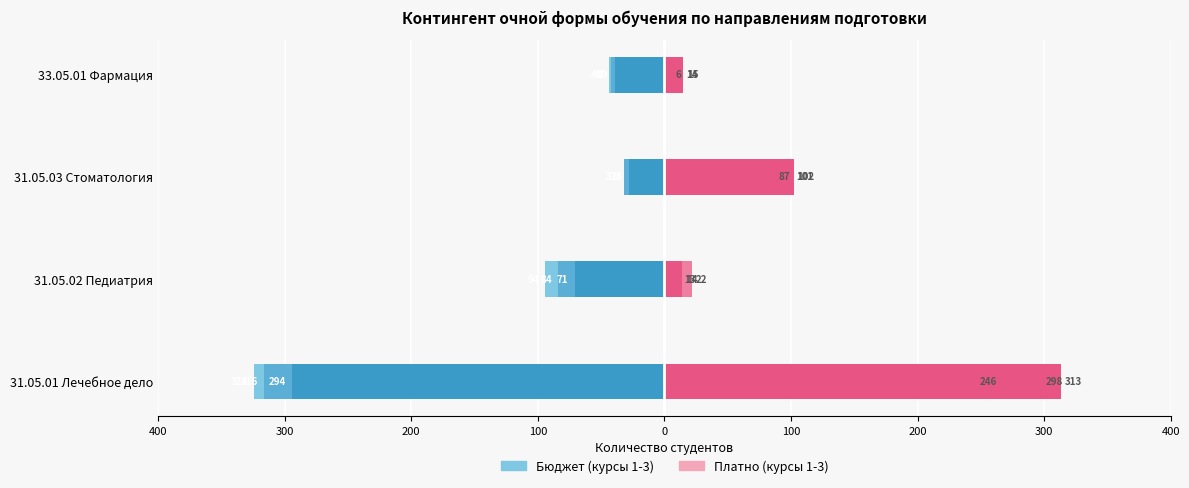

What is the average value of the Платно 1 к. series?

101